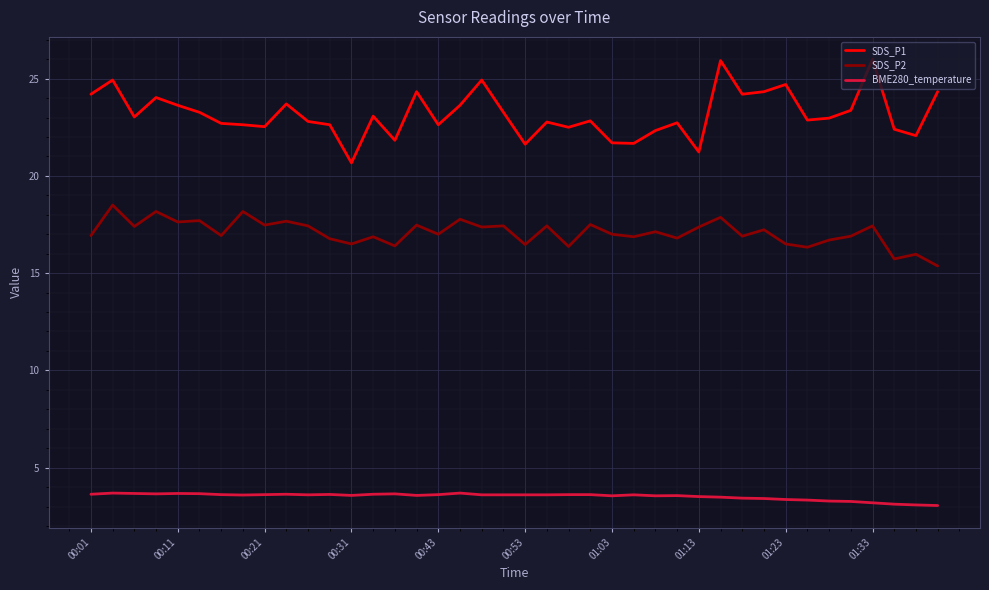

List the series in order of their peak value, highest first.

SDS_P1, SDS_P2, BME280_temperature